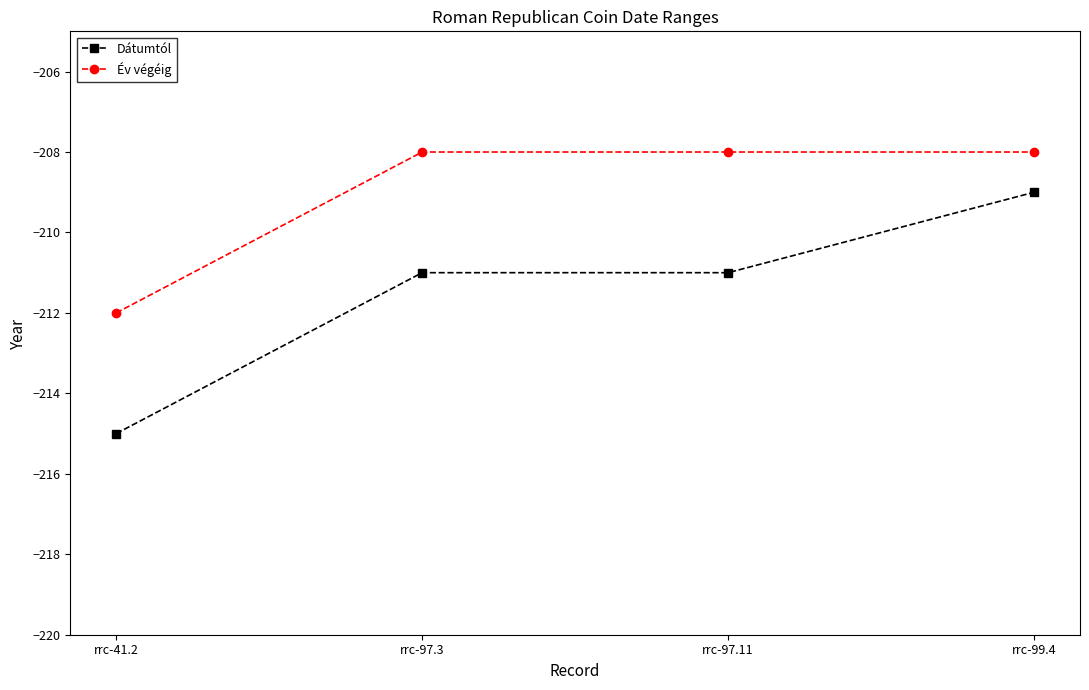

What is the minimum value for Dátumtól?

-215